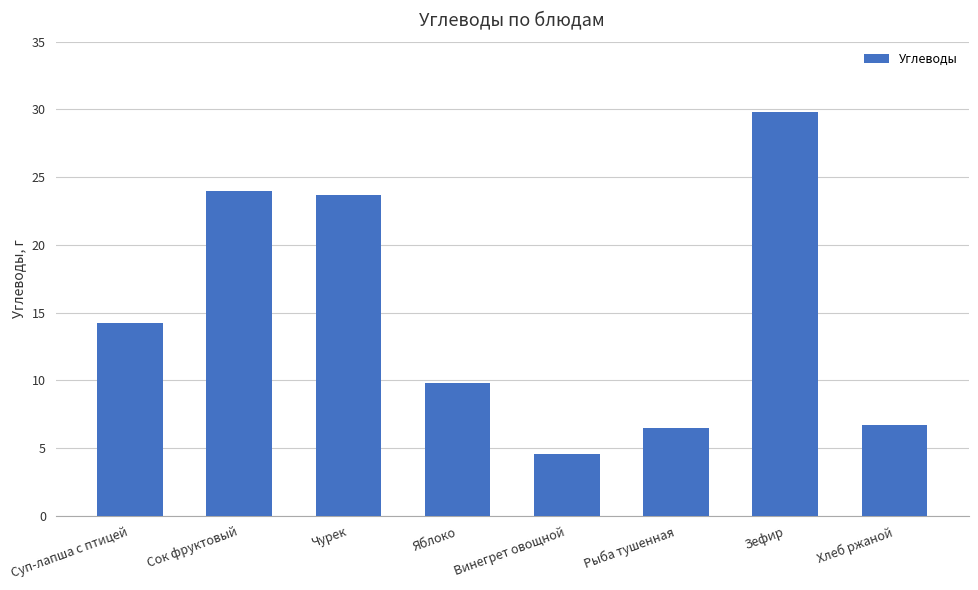

What position from the right is Чурек?

6